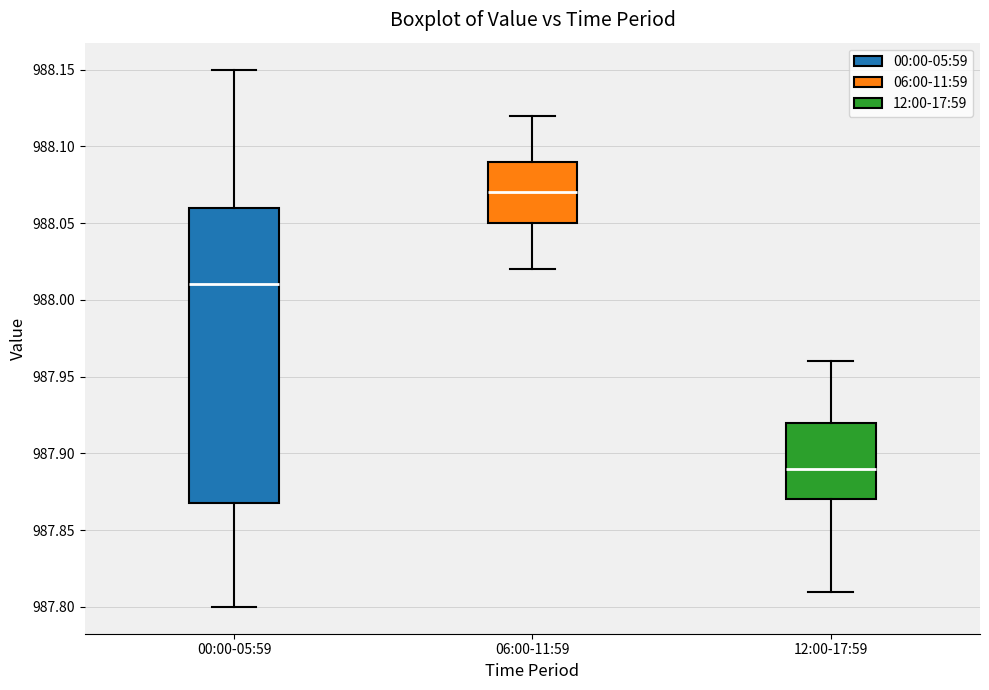

Which box has the highest median line?

06:00-11:59